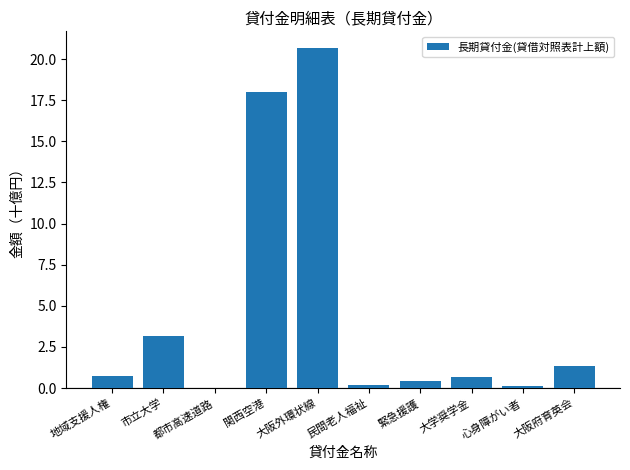

What is the greatest value displayed?

20.7